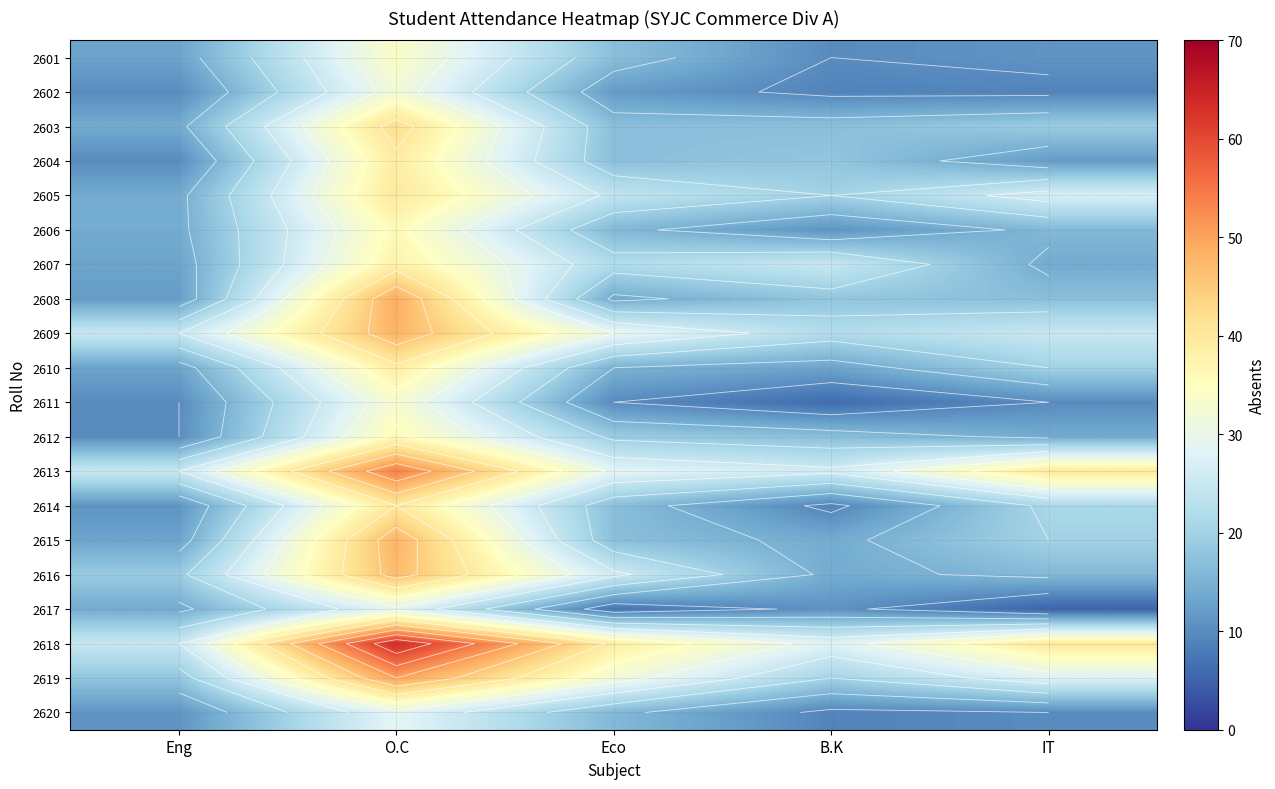

What is the maximum value for 2615?

48